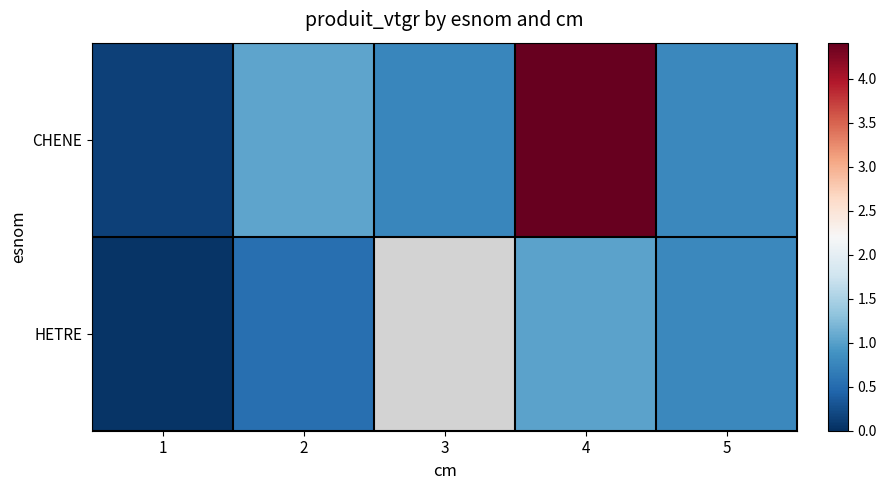

What is the sum of all CHENE values?

7.2